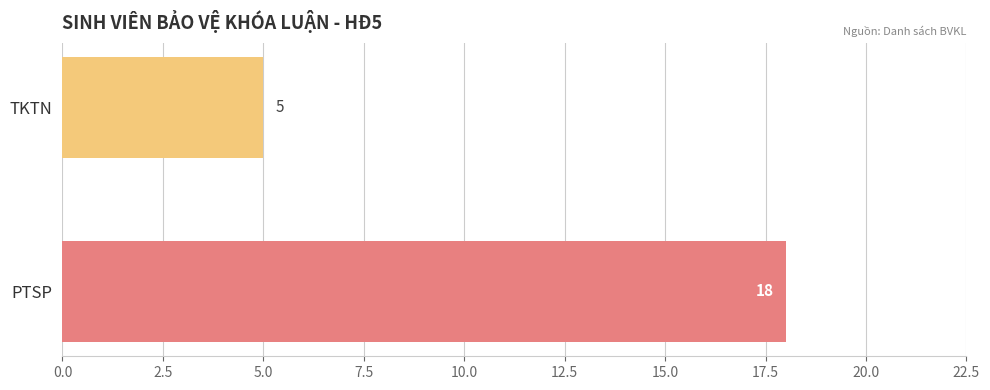

What is the maximum value shown in the chart?

18